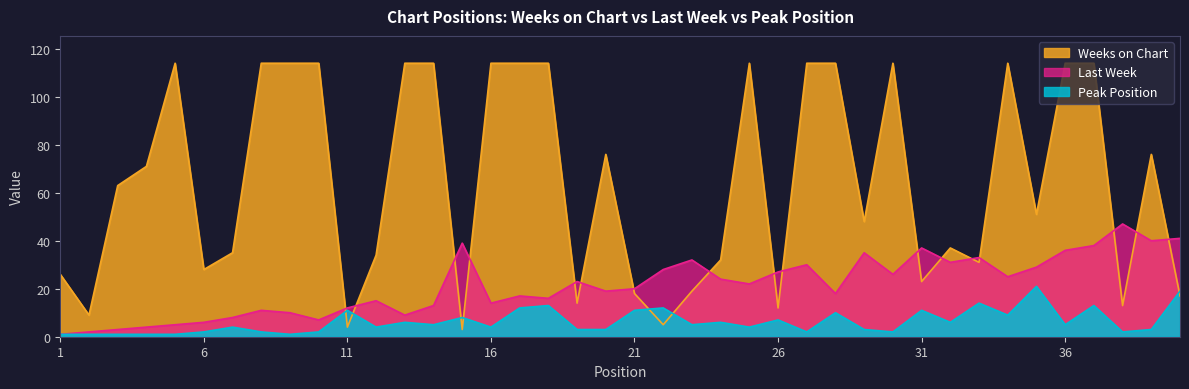

What is the total value across all series at 35?

101